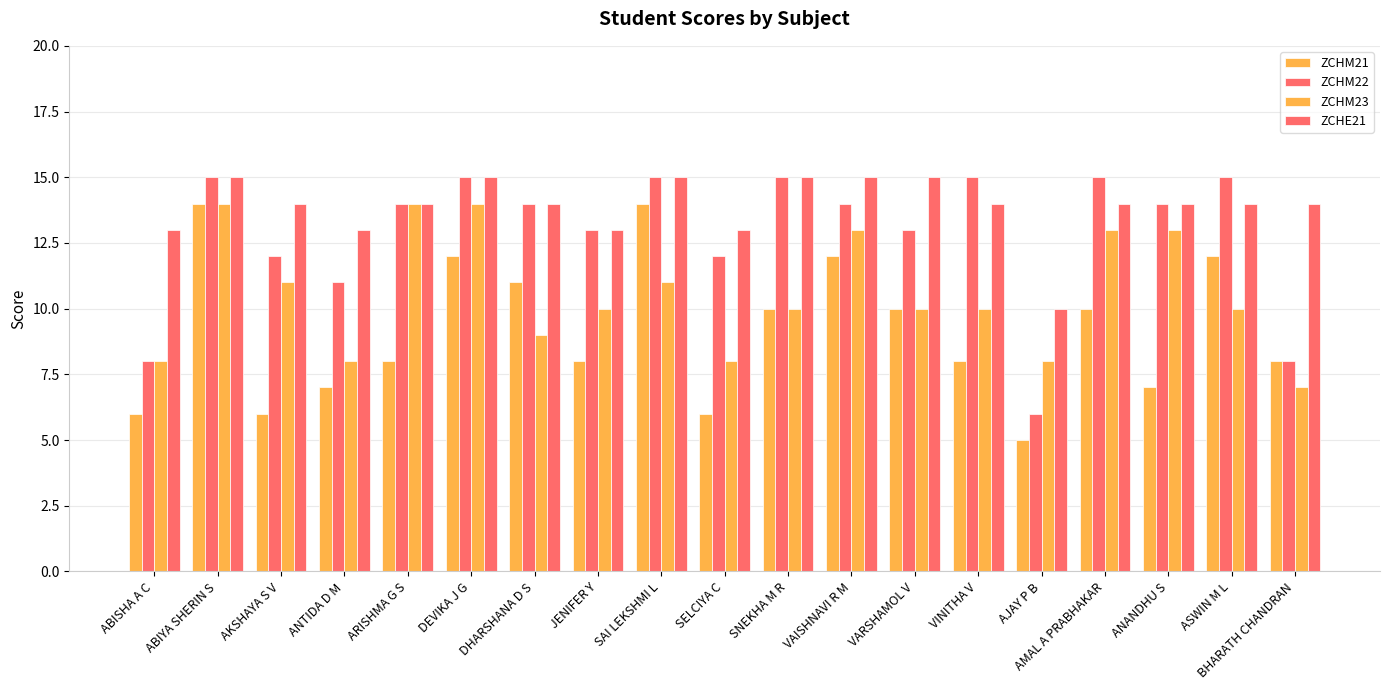

What is the sum of all ZCHM23 values?

201